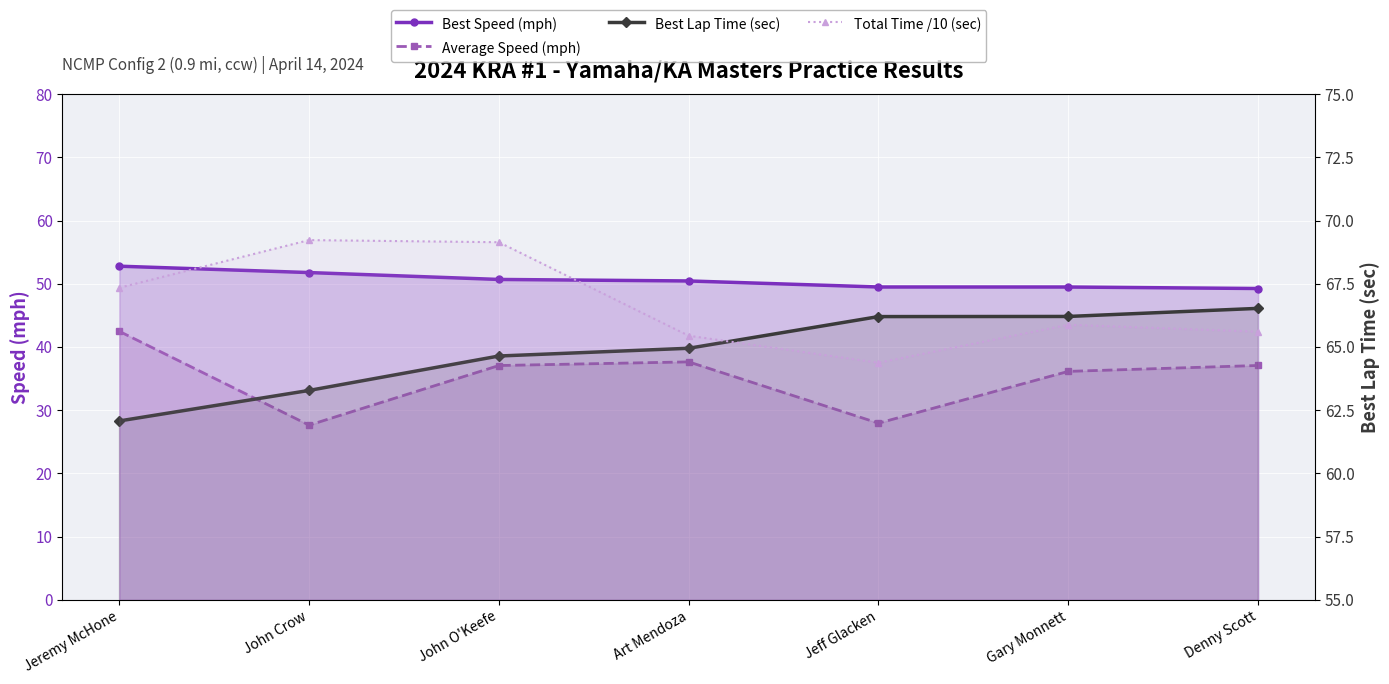

Reading right to left, transcribe all the data shown in this chart.

Best Speed (mph): Denny Scott=49.2	Gary Monnett=49.5	Jeff Glacken=49.5	Art Mendoza=50.4	John O'Keefe=50.7	John Crow=51.8	Jeremy McHone=52.8
Average Speed (mph): Denny Scott=37.1	Gary Monnett=36.1	Jeff Glacken=27.9	Art Mendoza=37.6	John O'Keefe=37.1	John Crow=27.6	Jeremy McHone=42.5
Best Lap Time (sec): Denny Scott=66.5	Gary Monnett=66.2	Jeff Glacken=66.2	Art Mendoza=64.9	John O'Keefe=64.6	John Crow=63.3	Jeremy McHone=62.1
Total Time /10 (sec): Denny Scott=26.5	Gary Monnett=27.2	Jeff Glacken=23.4	Art Mendoza=26.1	John O'Keefe=35.4	John Crow=35.6	Jeremy McHone=30.9